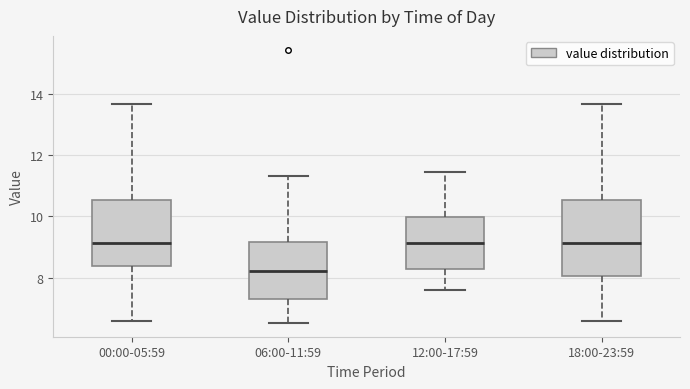

Where is the lower edge of the box for 00:00-05:59 on the y-axis? The values are not printed on the chart, so give them approximately, as read against the axis.

8.4